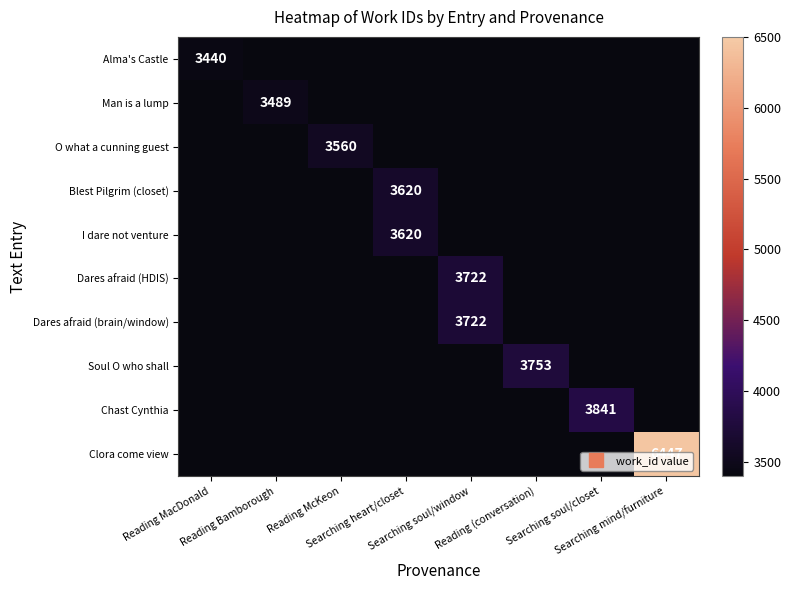

Count the number of categories in the chart.

8